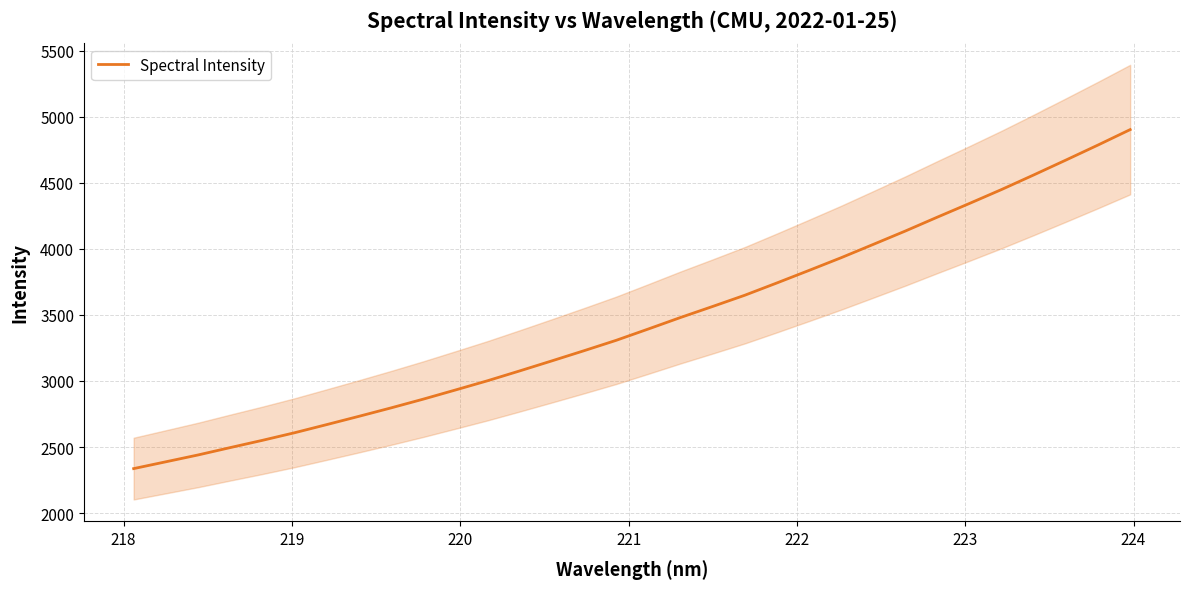

What is the average value?

3447.0